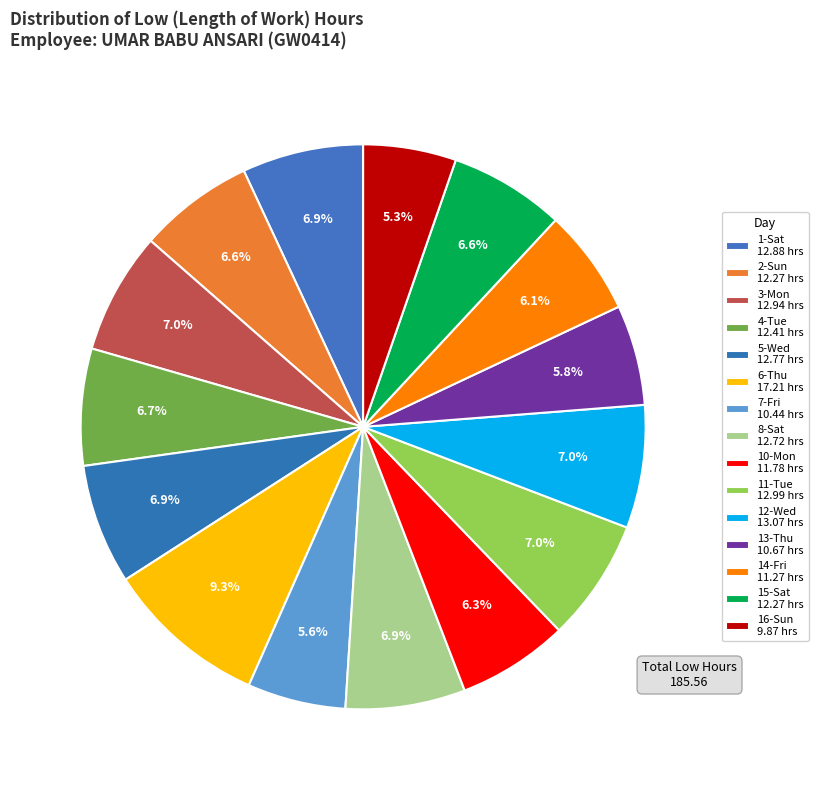

To the nearest percent, what portion does 4-Tue represent?

7%